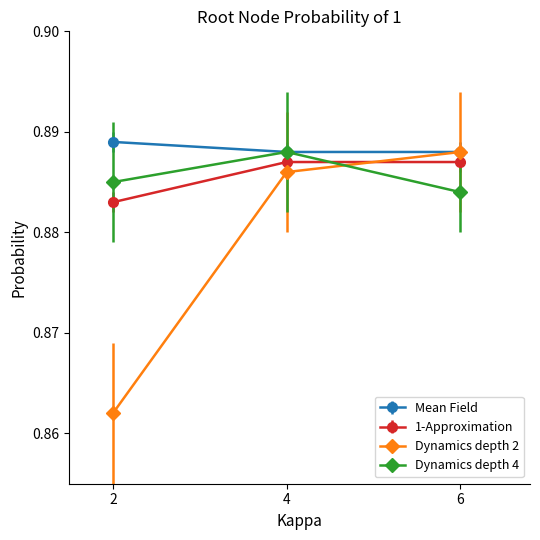

The value of Dynamics depth 4 at 2 is 0.4. True or false?

False